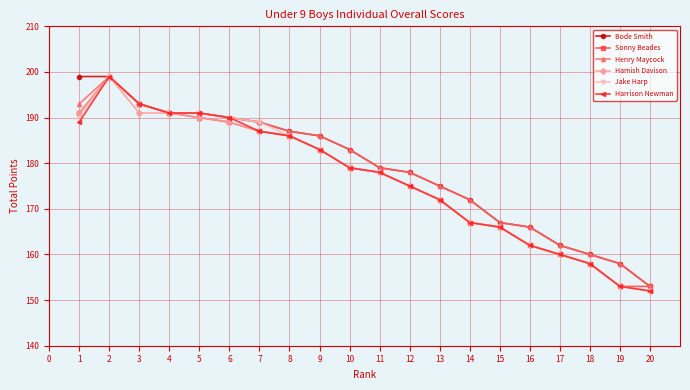

Is it true that Sonny Beades equals 162 at 16?

True